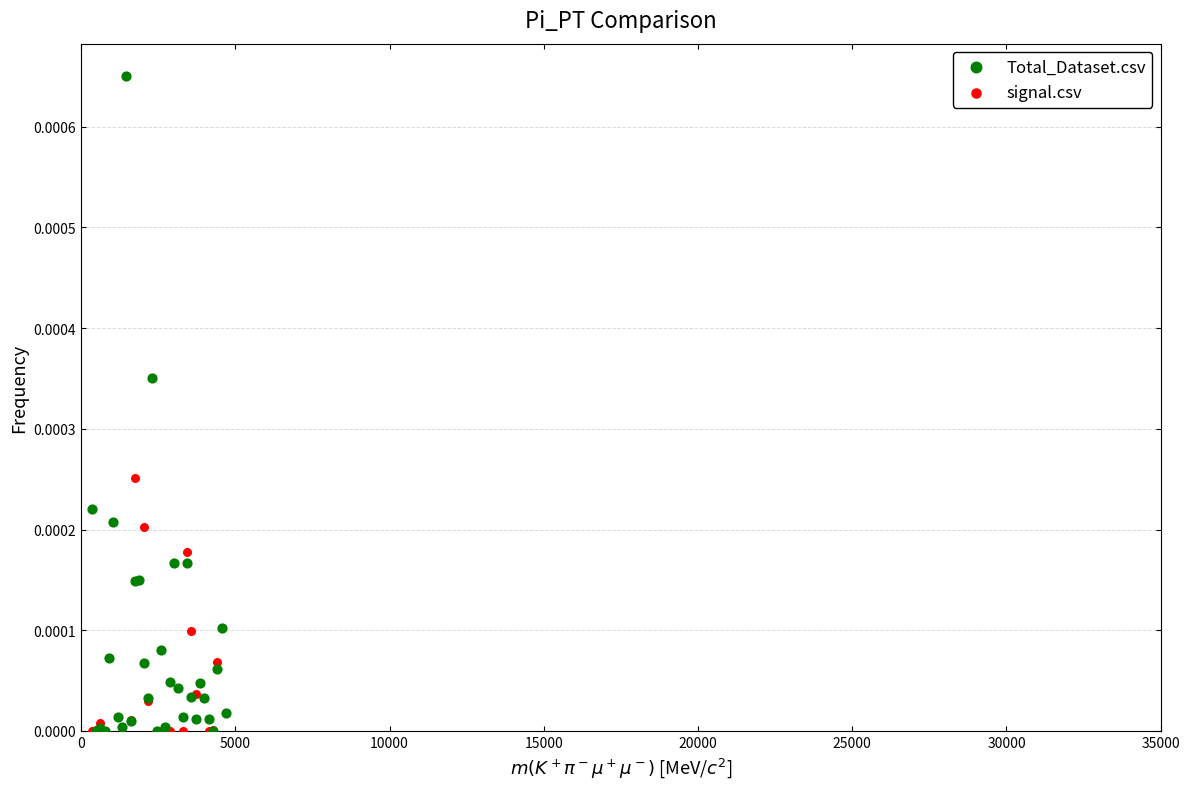

Which series has the largest Y range (max minus min)?

signal.csv